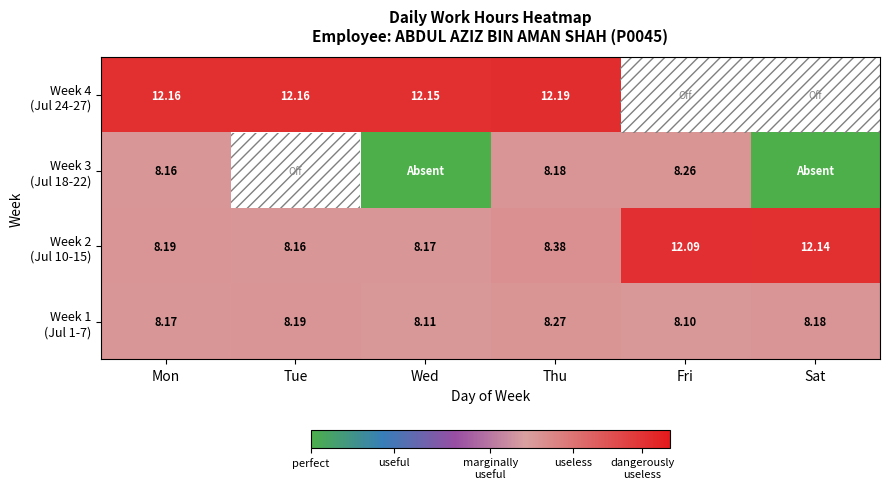

The Week 2 (Jul 10-15) series shows 5.6 at Tue. True or false?

False